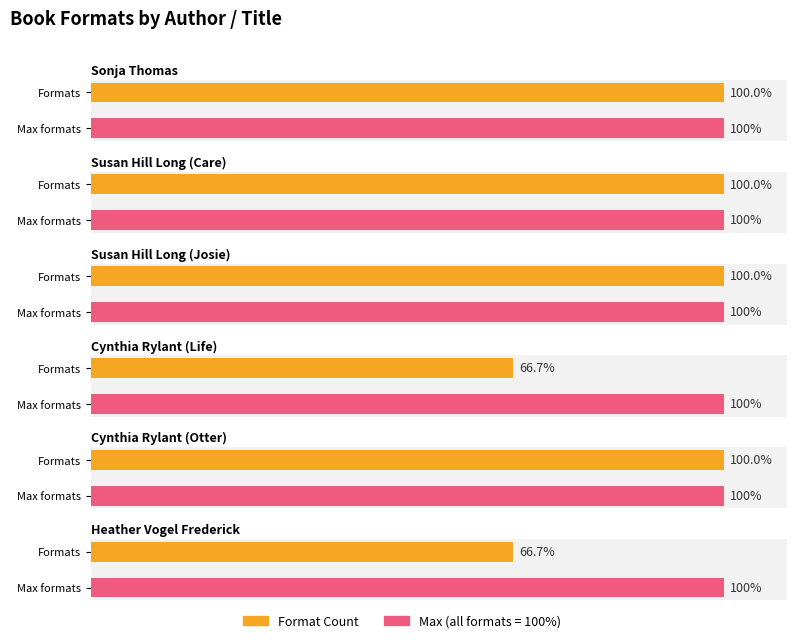

Which has a higher value, Sonja Thomas or Heather Vogel Frederick?

Sonja Thomas